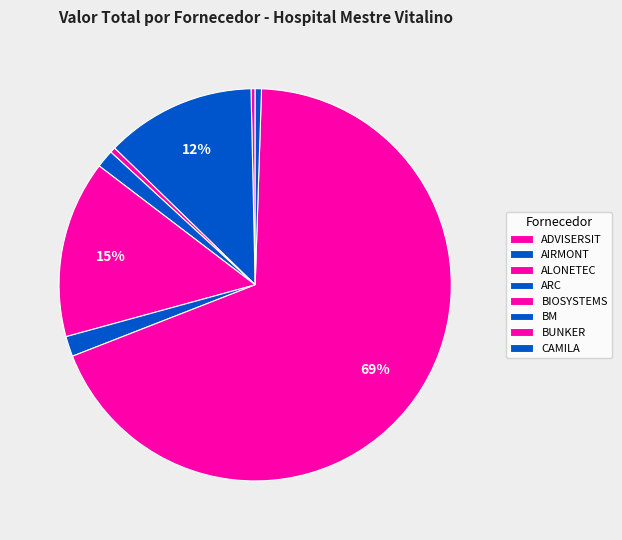

How many segments does this pie chart have?

8